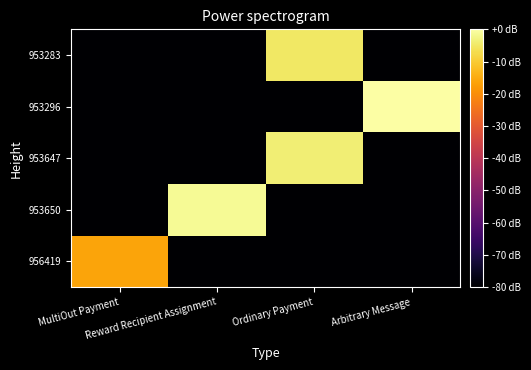

What is the total value across all series at Ordinary Payment?

-621.3